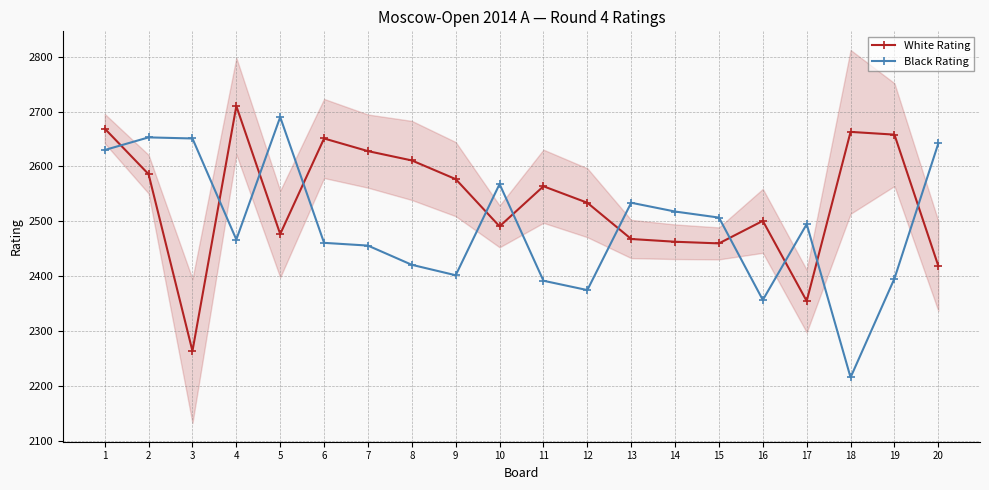

What is the minimum value for Black Rating?

2216